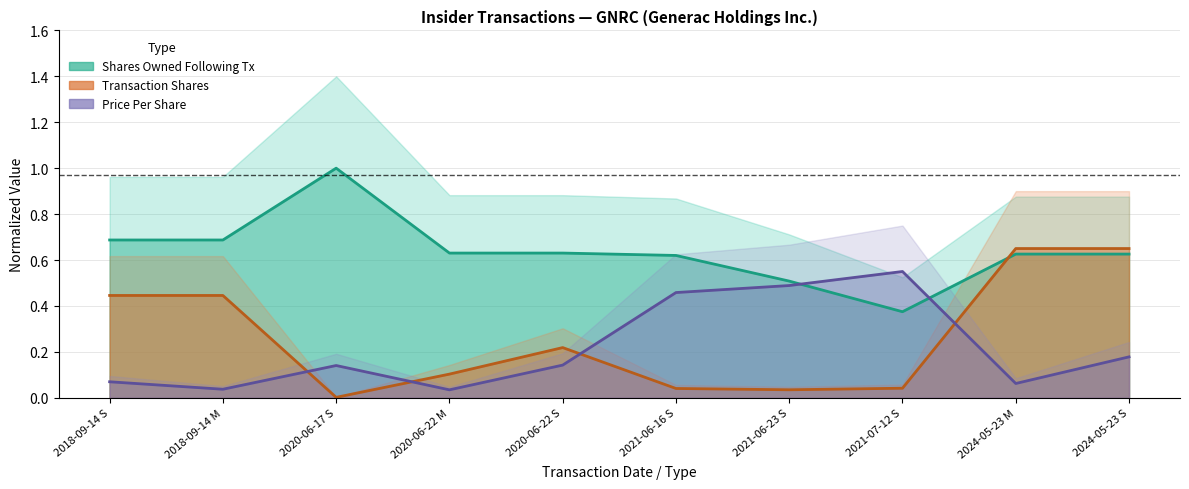

Does the chart have visible grid lines?

Yes